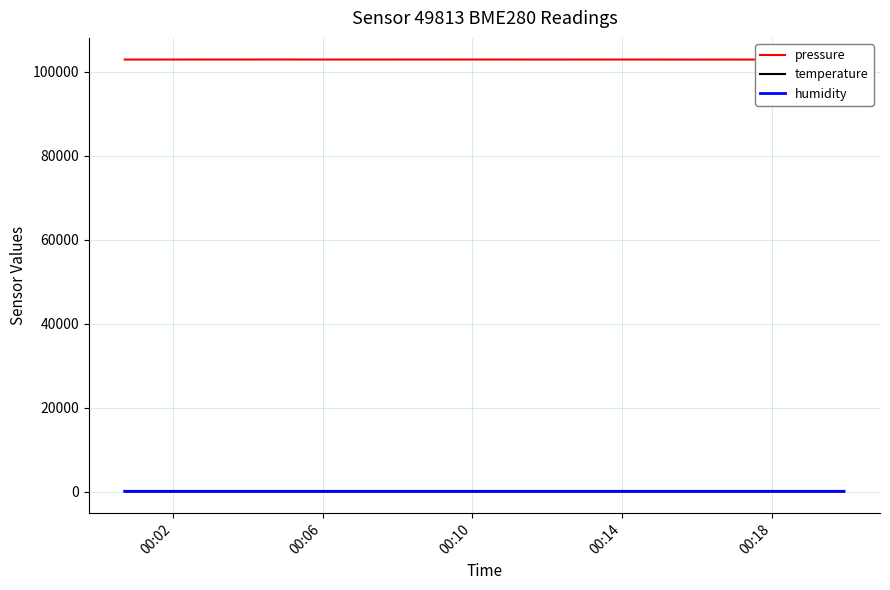

At 00:02, list the series in order from smallest to largest.

temperature, humidity, pressure